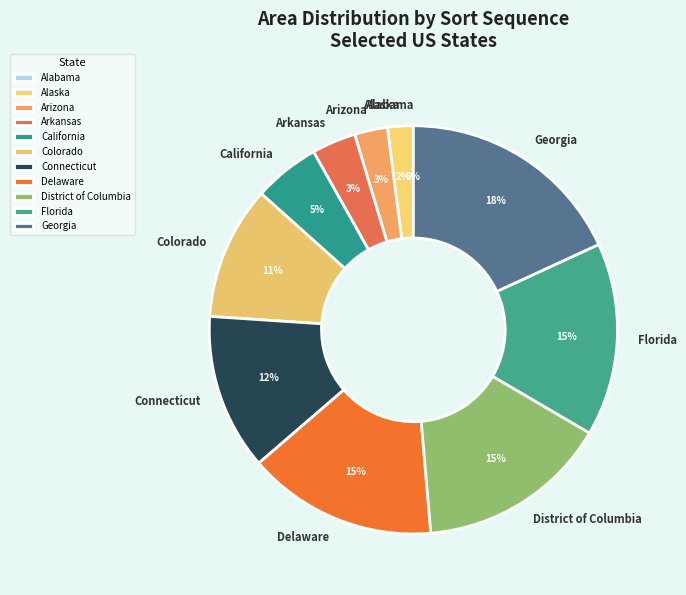

To the nearest percent, what is the difference between the largest and smallest slice percentages?

18%